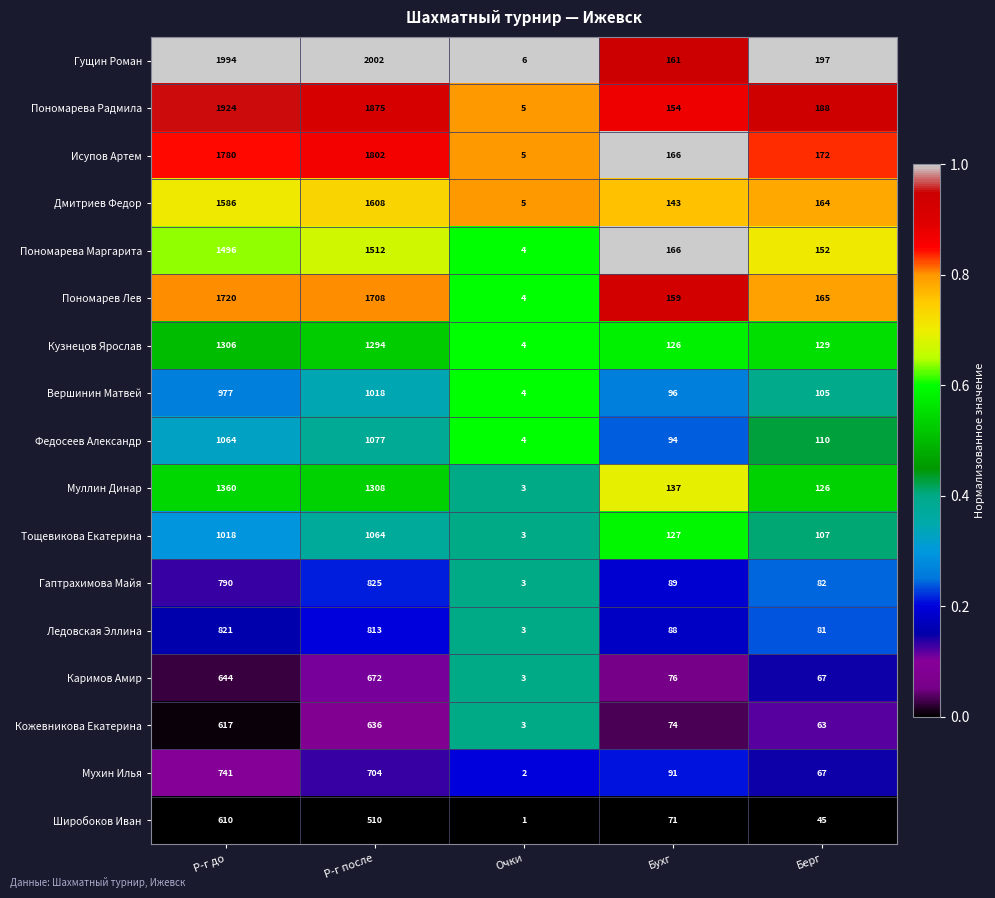

Where does the Дмитриев Федор series first go above 164?

Р-г до